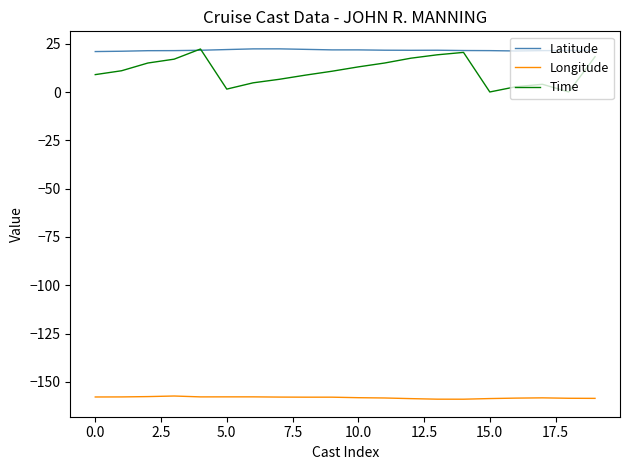

Which series has the largest total across all categories?

Latitude